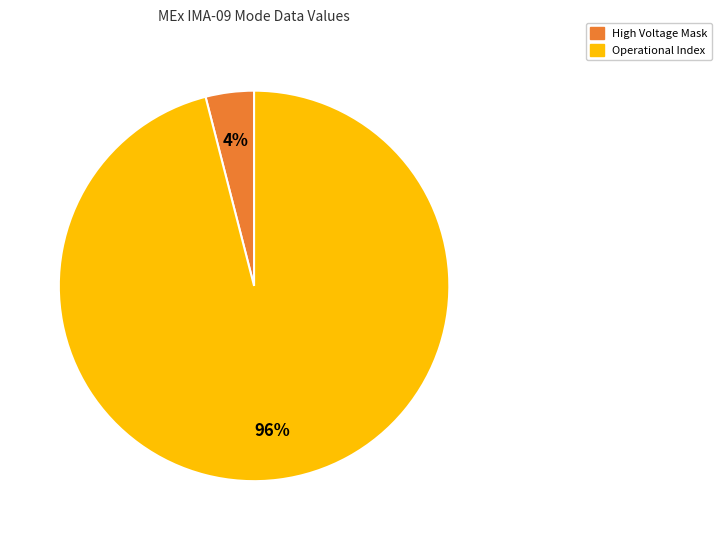

To the nearest percent, what is the difference between the largest and smallest slice percentages?

92%